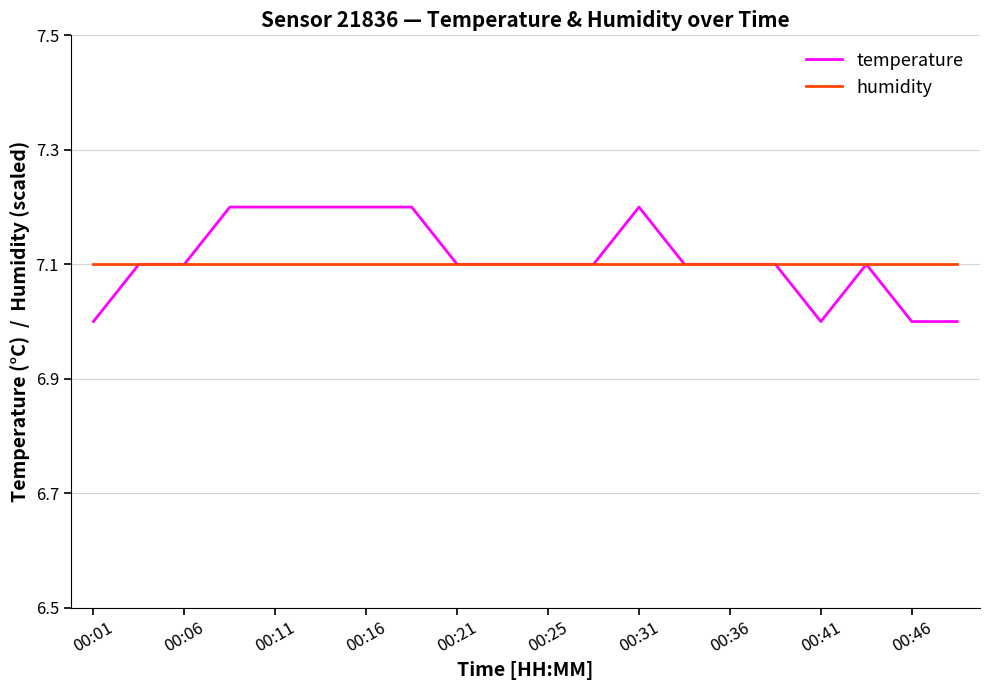

Which series has the largest range (max minus min)?

temperature